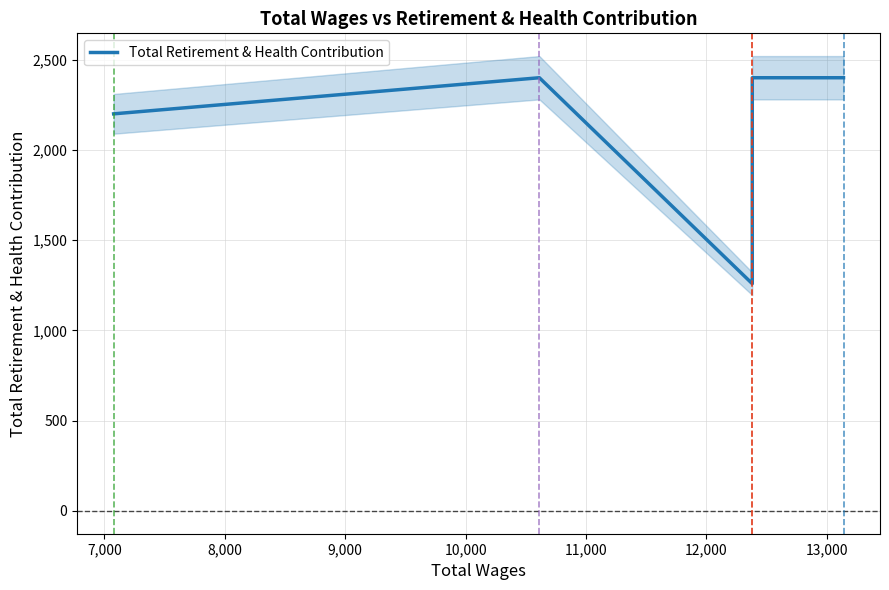

What is the value of the 2nd point from the left?

2400